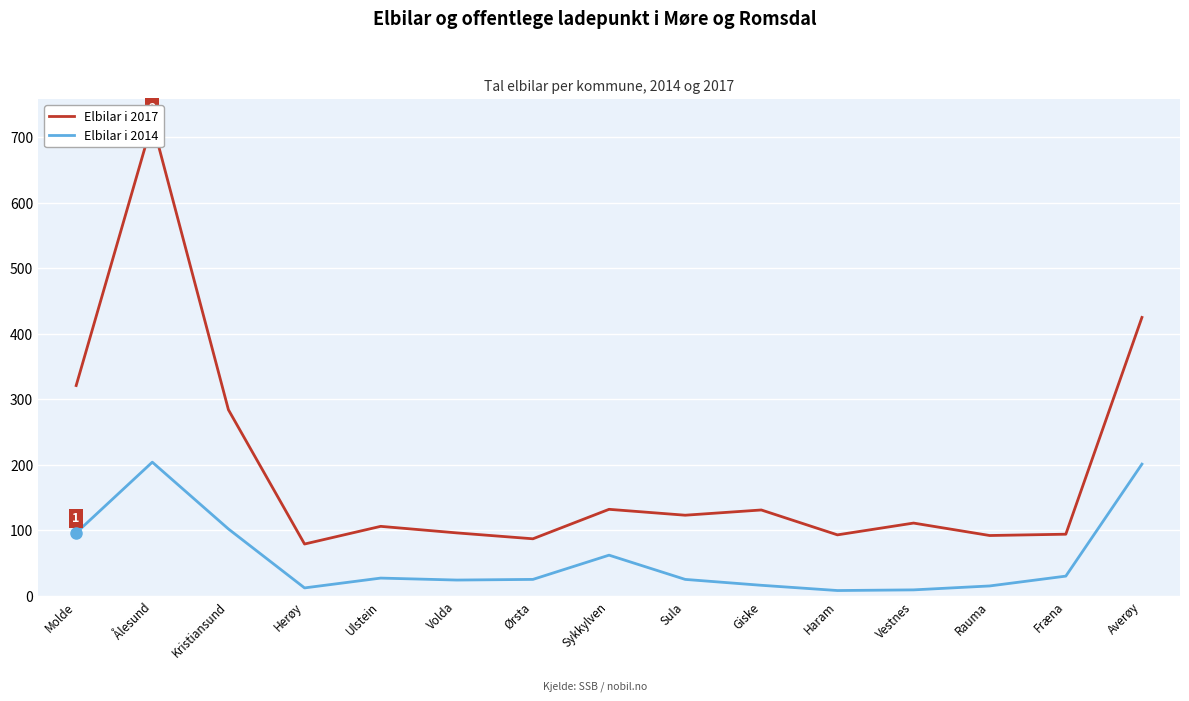

Reading left to right, extract all data points from this chart.

Elbilar i 2017: 321	723	284	79	106	96	87	132	123	131	93	111	92	94	425
Elbilar i 2014: 96	204	102	12	27	24	25	62	25	16	8	9	15	30	201